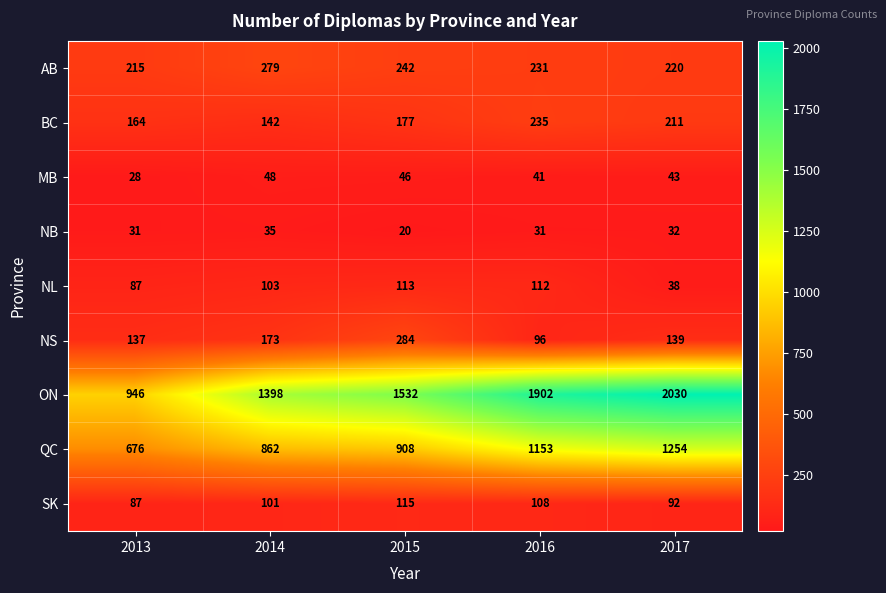

What is the total value across all series at 2013?

2371